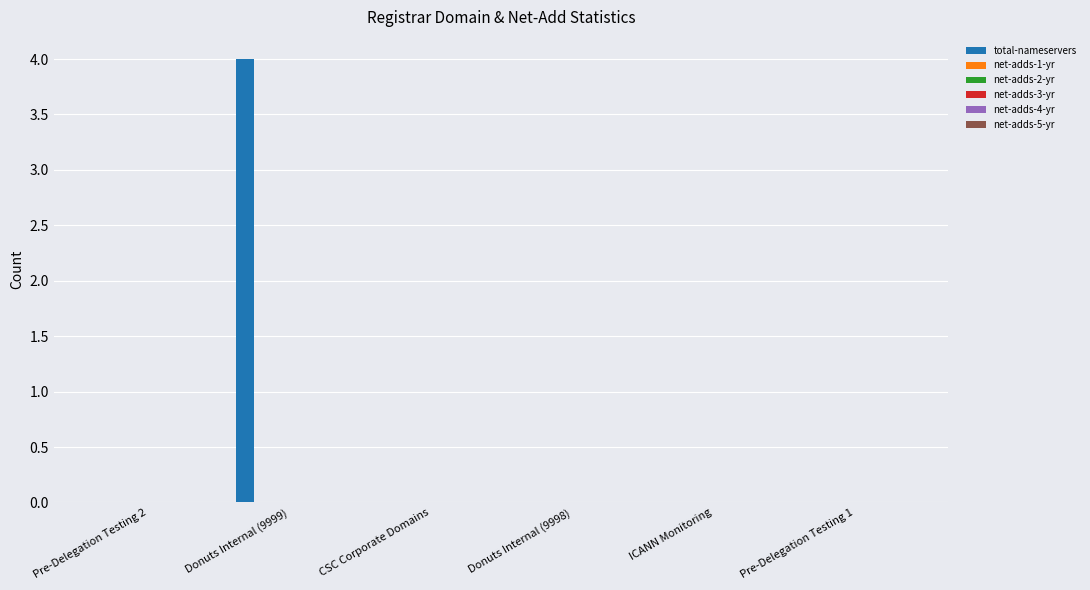

How many distinct data groups are displayed?

1